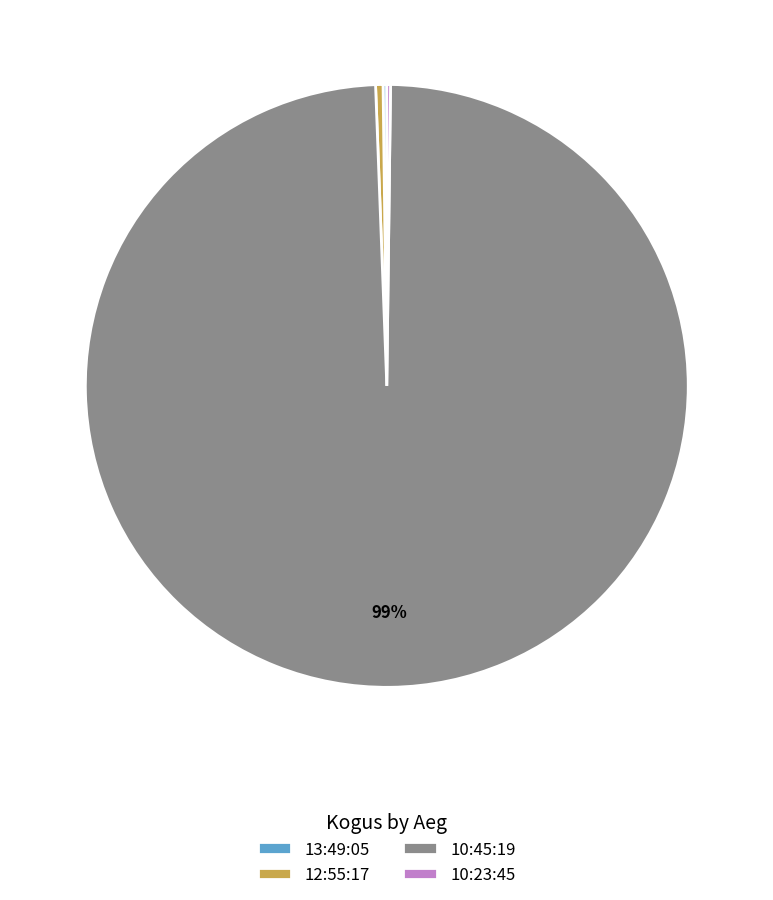

Which slice is the largest?

10:45:19